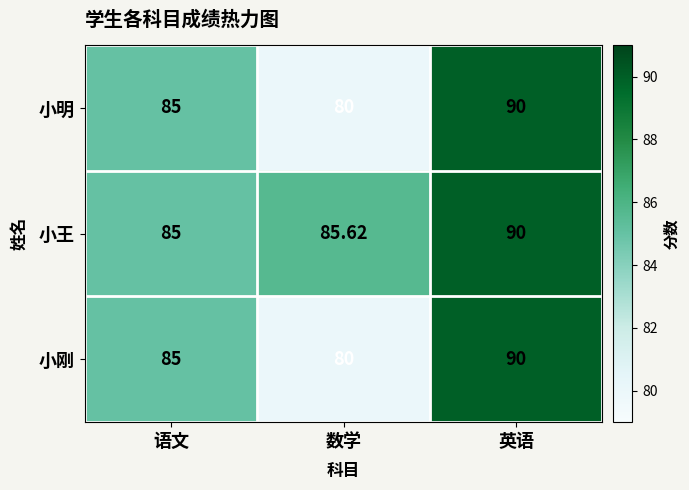

At which label is 小刚 closest to 85?

语文